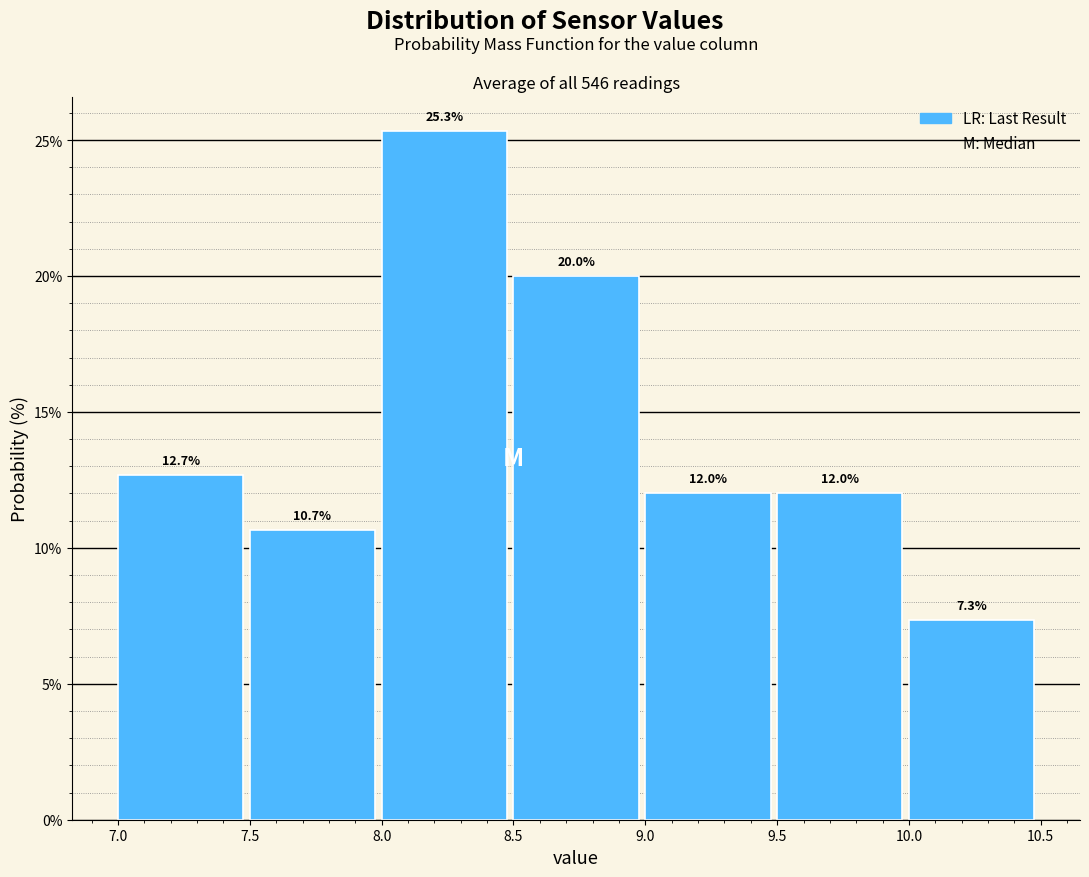

How tall is the bar that spans 8.5 to 9.0 on the x-axis?

20.0